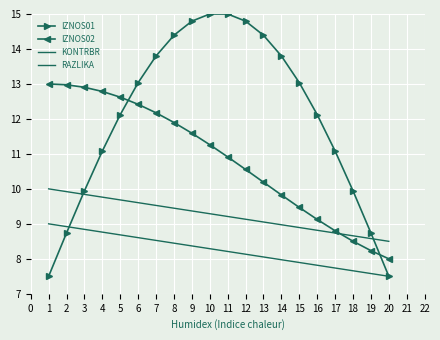

Between 13 and 18, which series saw the biggest shift?

IZNOS01